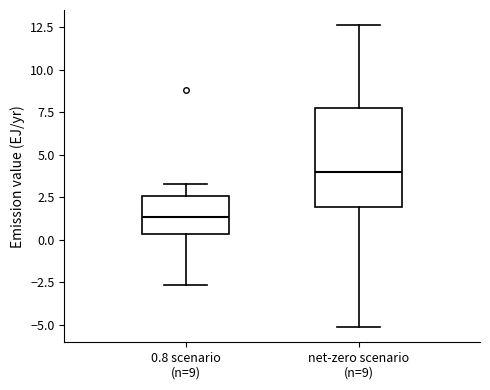

Reading left to right, read every box against the y-axis: the position of its median line, the range the box covers, and the ends of its whiskers. The values are not printed on the chart, so give them approximately, as read against the axis.

0.8 scenario (n=9): median 1.5, box 0.5 to 2.5, whiskers -2.5 to 3.5
net-zero scenario (n=9): median 4.0, box 2.0 to 7.5, whiskers -5.0 to 12.5